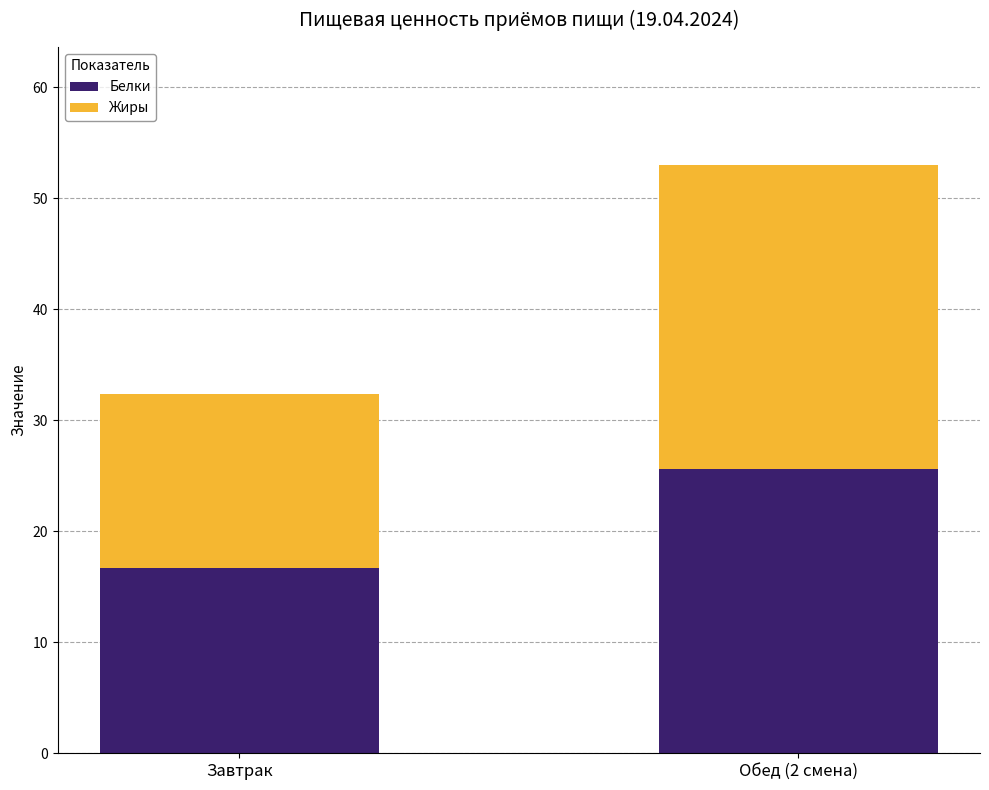

What is the total value across all series at Обед (2 смена)?

53.0